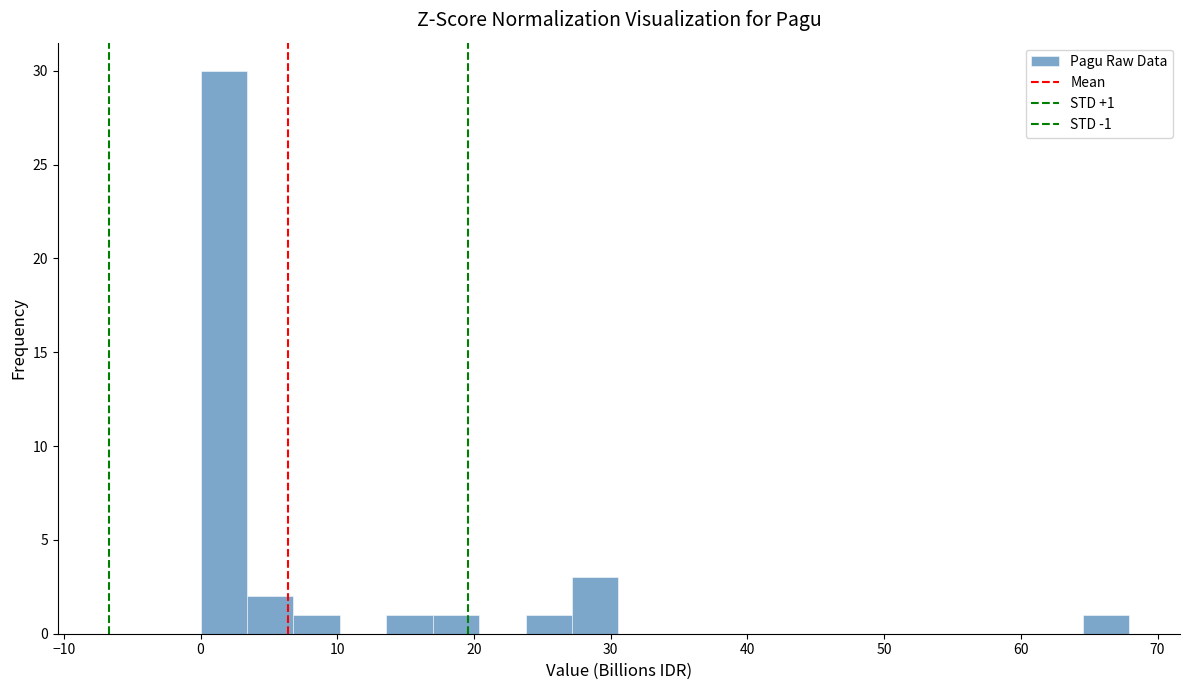

Around what value on the x-axis is the tallest bar? Give the approximate position of its centre, as read against the axis.

2